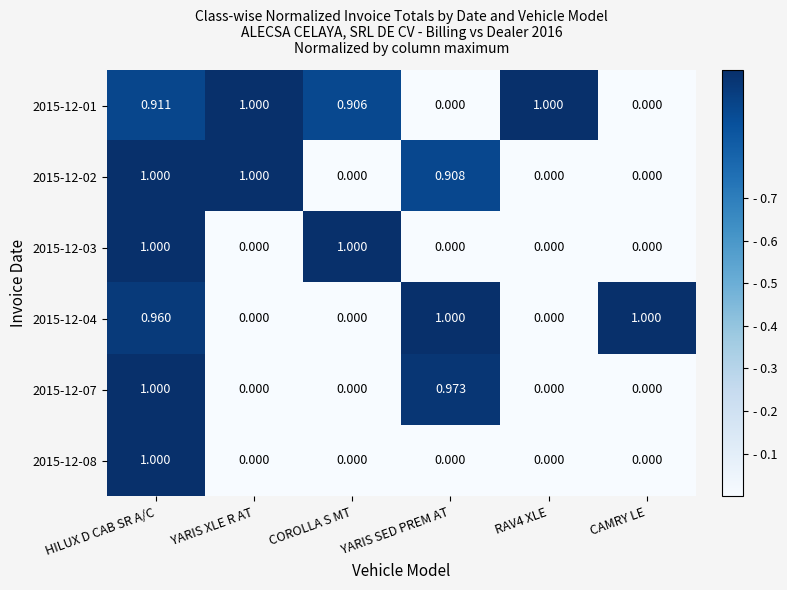

At which category is the sum across all series the highest?

HILUX D CAB SR A/C